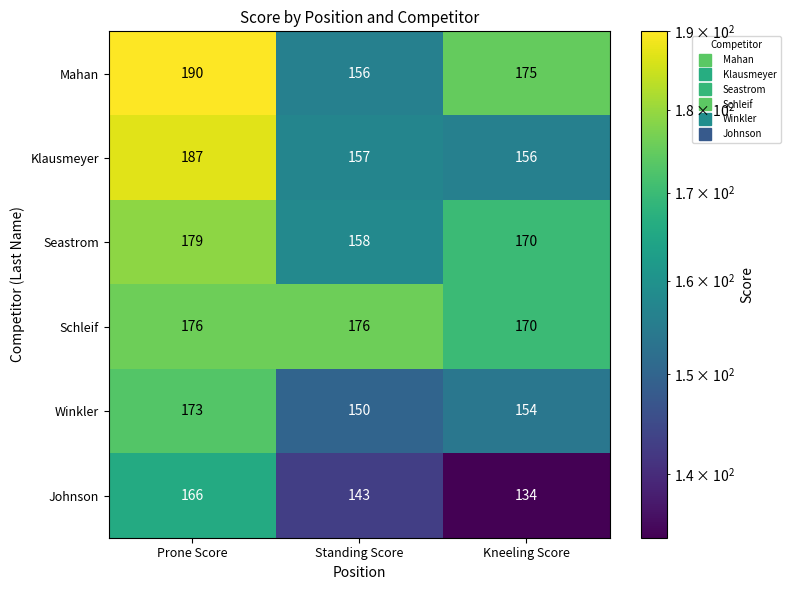

At which category is the sum across all series the highest?

Prone Score